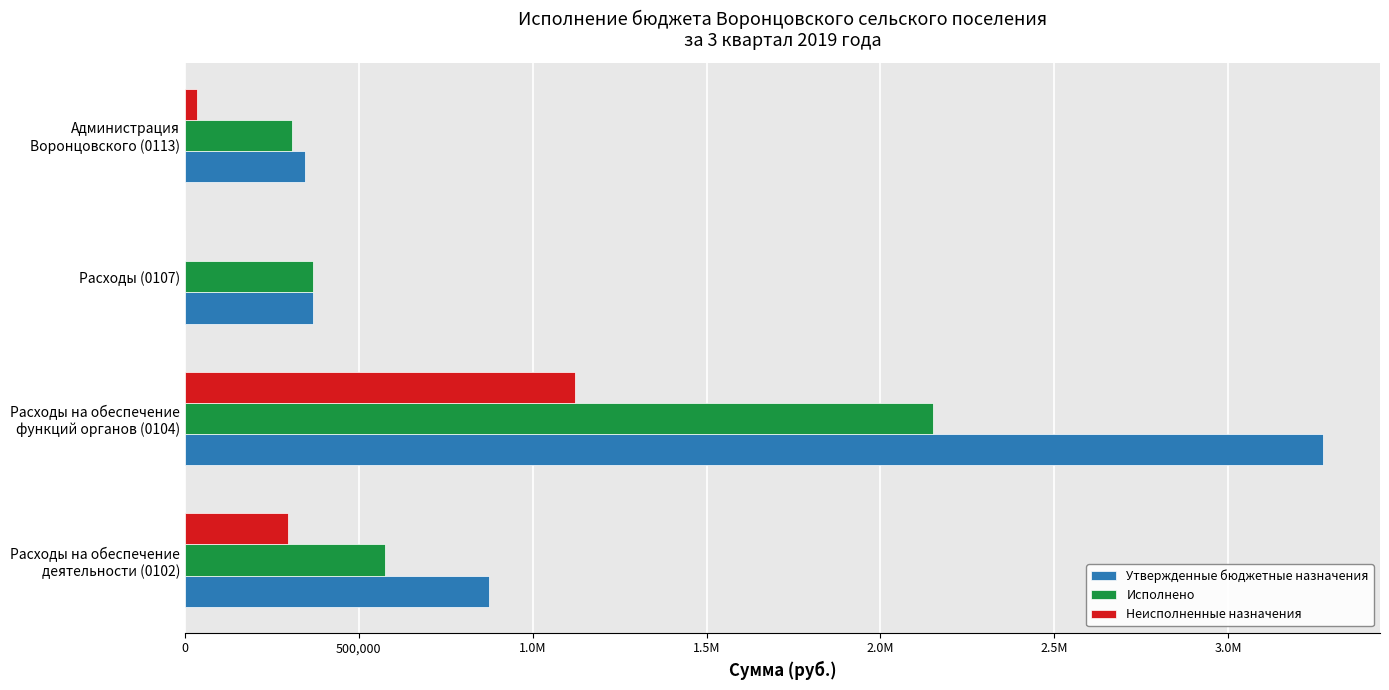

What are all the series names shown in the legend?

Утвержденные бюджетные назначения, Исполнено, Неисполненные назначения